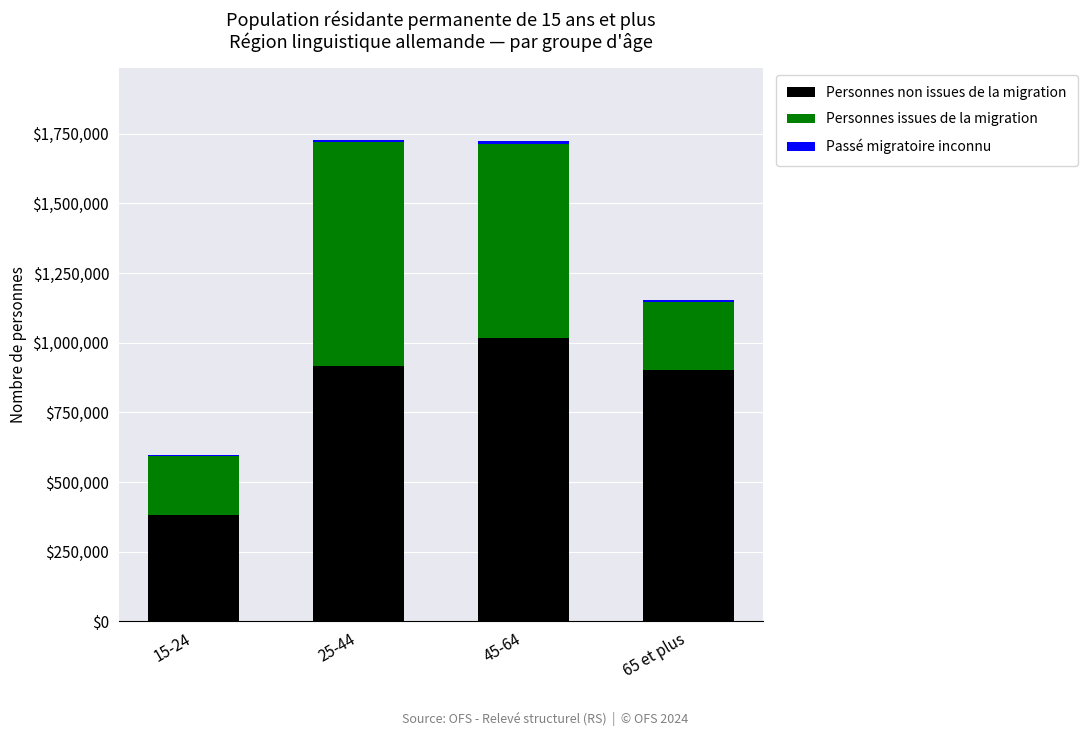

At which label does Personnes non issues de la migration reach its peak?

45-64